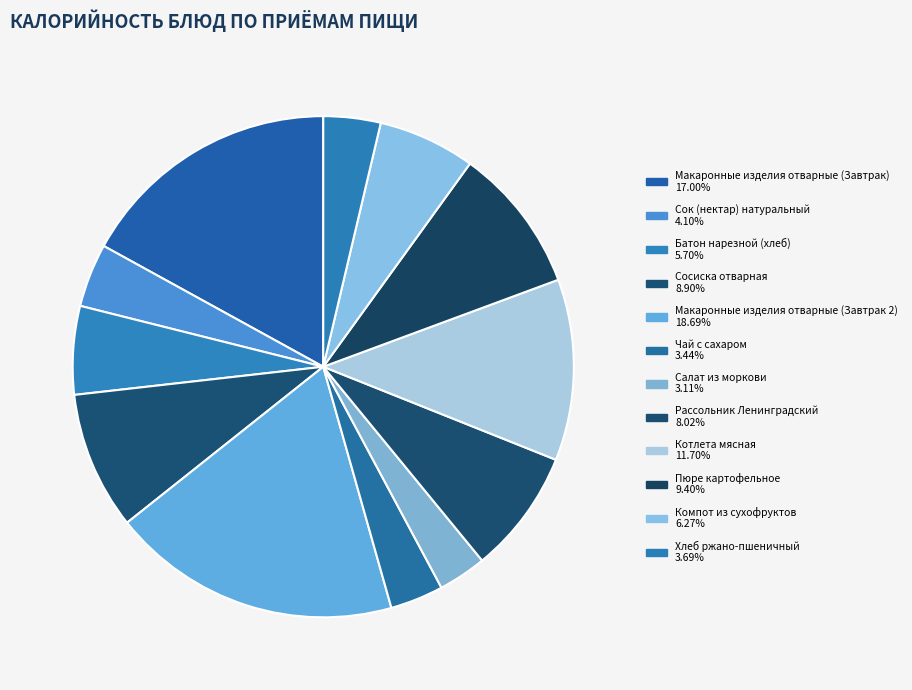

How many segments does this pie chart have?

12